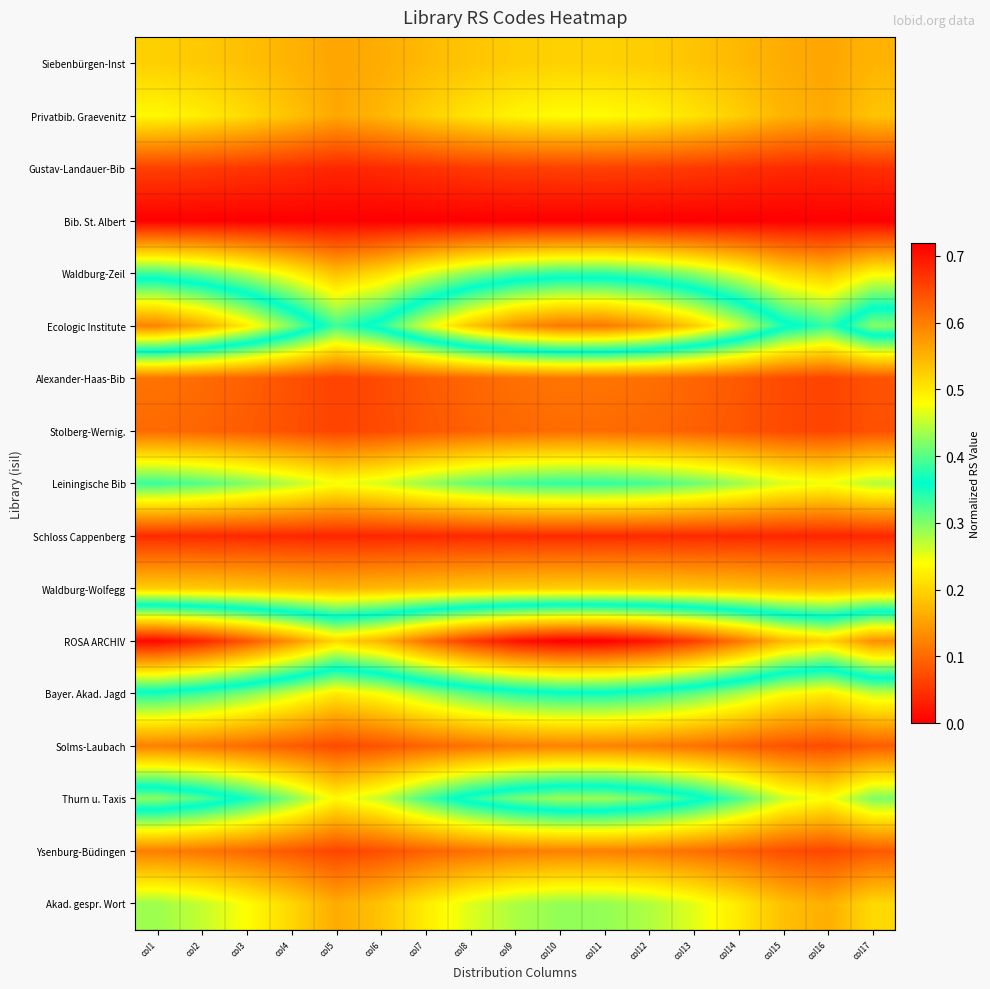

Reading left to right, what are all the values shown in this chart?

Siebenbürgen-Inst: col1=0.2	col2=0.2	col3=0.2	col4=0.2	col5=0.2	col6=0.2	col7=0.2	col8=0.2	col9=0.2	col10=0.2	col11=0.2	col12=0.2	col13=0.2	col14=0.2	col15=0.2	col16=0.2	col17=0.2
Privatbib. Graevenitz: col1=0.2	col2=0.2	col3=0.2	col4=0.2	col5=0.2	col6=0.2	col7=0.2	col8=0.2	col9=0.2	col10=0.2	col11=0.2	col12=0.2	col13=0.2	col14=0.2	col15=0.2	col16=0.2	col17=0.2
Gustav-Landauer-Bib: col1=0.1	col2=0.1	col3=0.1	col4=0.0	col5=0.0	col6=0.0	col7=0.0	col8=0.1	col9=0.1	col10=0.1	col11=0.1	col12=0.1	col13=0.1	col14=0.0	col15=0.0	col16=0.0	col17=0.0
Bib. St. Albert: col1=0.0	col2=0.0	col3=0.0	col4=0.0	col5=0.0	col6=0.0	col7=0.0	col8=0.0	col9=0.0	col10=0.0	col11=0.0	col12=0.0	col13=0.0	col14=0.0	col15=0.0	col16=0.0	col17=0.0
Waldburg-Zeil: col1=0.3	col2=0.3	col3=0.3	col4=0.2	col5=0.2	col6=0.2	col7=0.3	col8=0.3	col9=0.3	col10=0.3	col11=0.3	col12=0.3	col13=0.3	col14=0.3	col15=0.2	col16=0.2	col17=0.2
Ecologic Institute: col1=0.6	col2=0.6	col3=0.5	col4=0.4	col5=0.3	col6=0.4	col7=0.5	col8=0.5	col9=0.6	col10=0.6	col11=0.6	col12=0.6	col13=0.5	col14=0.5	col15=0.4	col16=0.3	col17=0.4
Alexander-Haas-Bib: col1=0.1	col2=0.1	col3=0.1	col4=0.1	col5=0.1	col6=0.1	col7=0.1	col8=0.1	col9=0.1	col10=0.1	col11=0.1	col12=0.1	col13=0.1	col14=0.1	col15=0.1	col16=0.1	col17=0.1
Stolberg-Wernig.: col1=0.1	col2=0.1	col3=0.1	col4=0.1	col5=0.1	col6=0.1	col7=0.1	col8=0.1	col9=0.1	col10=0.1	col11=0.1	col12=0.1	col13=0.1	col14=0.1	col15=0.1	col16=0.1	col17=0.1
Leiningische Bib: col1=0.3	col2=0.3	col3=0.3	col4=0.3	col5=0.2	col6=0.3	col7=0.3	col8=0.3	col9=0.3	col10=0.3	col11=0.3	col12=0.3	col13=0.3	col14=0.3	col15=0.3	col16=0.2	col17=0.3
Schloss Cappenberg: col1=0.0	col2=0.0	col3=0.0	col4=0.0	col5=0.0	col6=0.0	col7=0.0	col8=0.0	col9=0.0	col10=0.0	col11=0.0	col12=0.0	col13=0.0	col14=0.0	col15=0.0	col16=0.0	col17=0.0
Waldburg-Wolfegg: col1=0.2	col2=0.2	col3=0.2	col4=0.2	col5=0.2	col6=0.2	col7=0.2	col8=0.2	col9=0.2	col10=0.2	col11=0.2	col12=0.2	col13=0.2	col14=0.2	col15=0.2	col16=0.2	col17=0.2
ROSA ARCHIV: col1=0.7	col2=0.7	col3=0.6	col4=0.6	col5=0.5	col6=0.6	col7=0.6	col8=0.7	col9=0.7	col10=0.7	col11=0.7	col12=0.7	col13=0.7	col14=0.6	col15=0.5	col16=0.5	col17=0.6
Bayer. Akad. Jagd: col1=0.3	col2=0.3	col3=0.3	col4=0.3	col5=0.2	col6=0.2	col7=0.3	col8=0.3	col9=0.3	col10=0.4	col11=0.4	col12=0.3	col13=0.3	col14=0.3	col15=0.2	col16=0.2	col17=0.3
Solms-Laubach: col1=0.1	col2=0.1	col3=0.1	col4=0.1	col5=0.1	col6=0.1	col7=0.1	col8=0.1	col9=0.1	col10=0.1	col11=0.1	col12=0.1	col13=0.1	col14=0.1	col15=0.1	col16=0.1	col17=0.1
Thurn u. Taxis: col1=0.4	col2=0.4	col3=0.4	col4=0.3	col5=0.2	col6=0.3	col7=0.3	col8=0.4	col9=0.4	col10=0.4	col11=0.4	col12=0.4	col13=0.4	col14=0.3	col15=0.3	col16=0.2	col17=0.3
Ysenburg-Büdingen: col1=0.1	col2=0.1	col3=0.1	col4=0.1	col5=0.1	col6=0.1	col7=0.1	col8=0.1	col9=0.1	col10=0.1	col11=0.1	col12=0.1	col13=0.1	col14=0.1	col15=0.1	col16=0.1	col17=0.1
Akad. gespr. Wort: col1=0.3	col2=0.3	col3=0.2	col4=0.2	col5=0.2	col6=0.2	col7=0.2	col8=0.3	col9=0.3	col10=0.3	col11=0.3	col12=0.3	col13=0.3	col14=0.2	col15=0.2	col16=0.2	col17=0.2